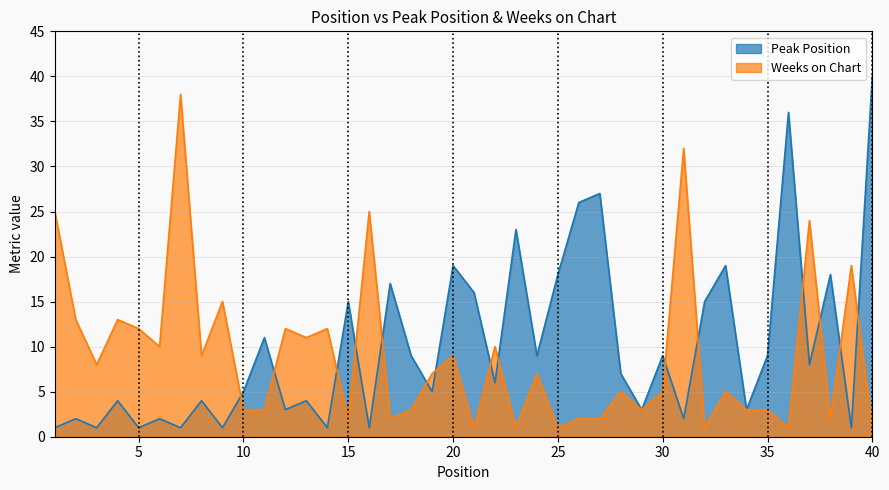

Rank the categories by Weeks on Chart value from highest to lowest.

7, 31, 1, 16, 37, 39, 9, 2, 4, 5, 12, 14, 13, 6, 22, 8, 20, 3, 19, 24, 28, 30, 33, 10, 11, 18, 29, 34, 35, 15, 17, 26, 27, 38, 21, 23, 25, 32, 36, 40